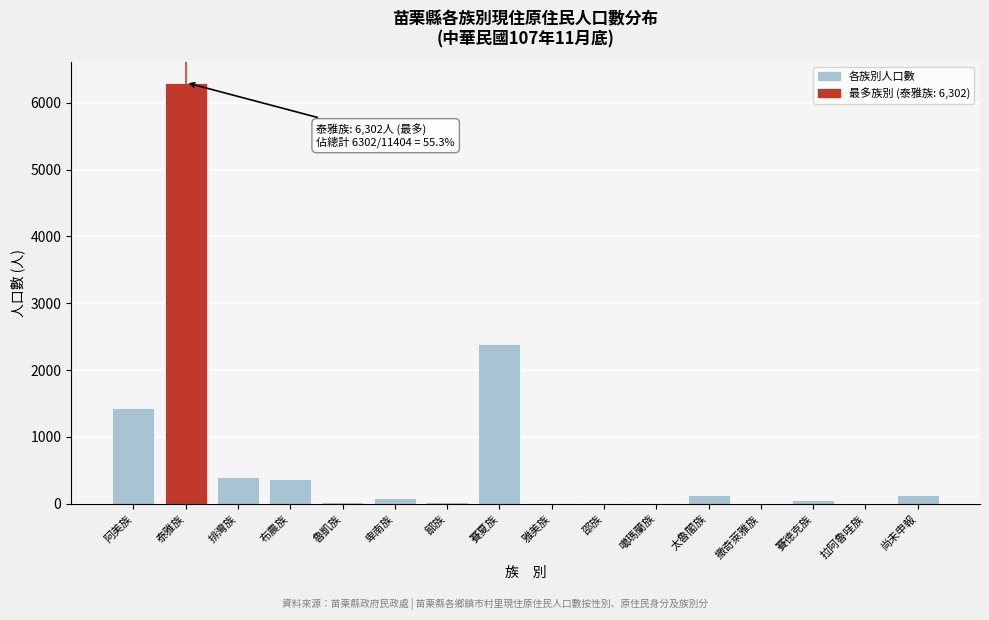

Where is the data nearest to the value 3151?

賽夏族